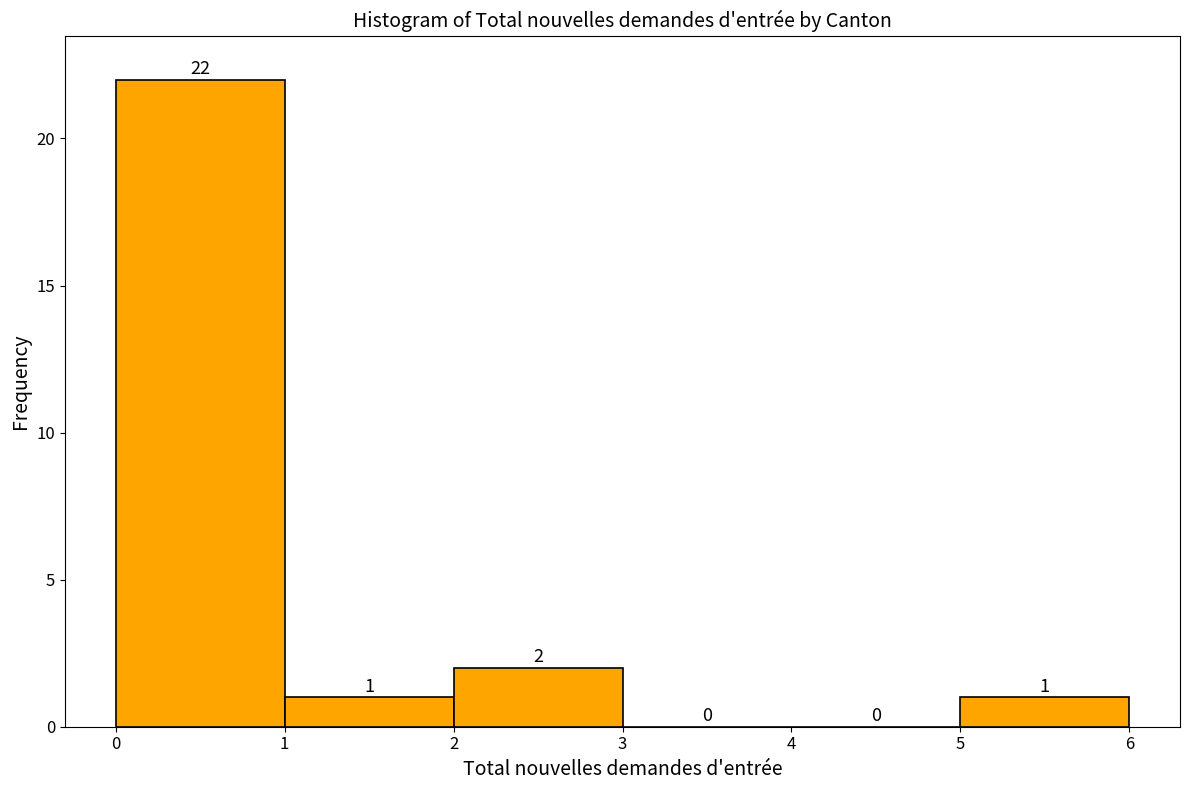

Which range on the x-axis has the tallest bar?

0 to 1